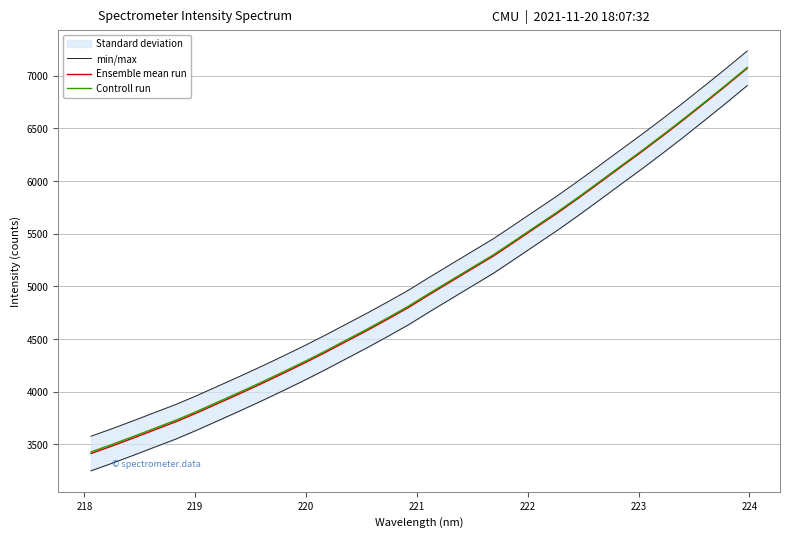

What is the maximum value for Controll run?

7078.9